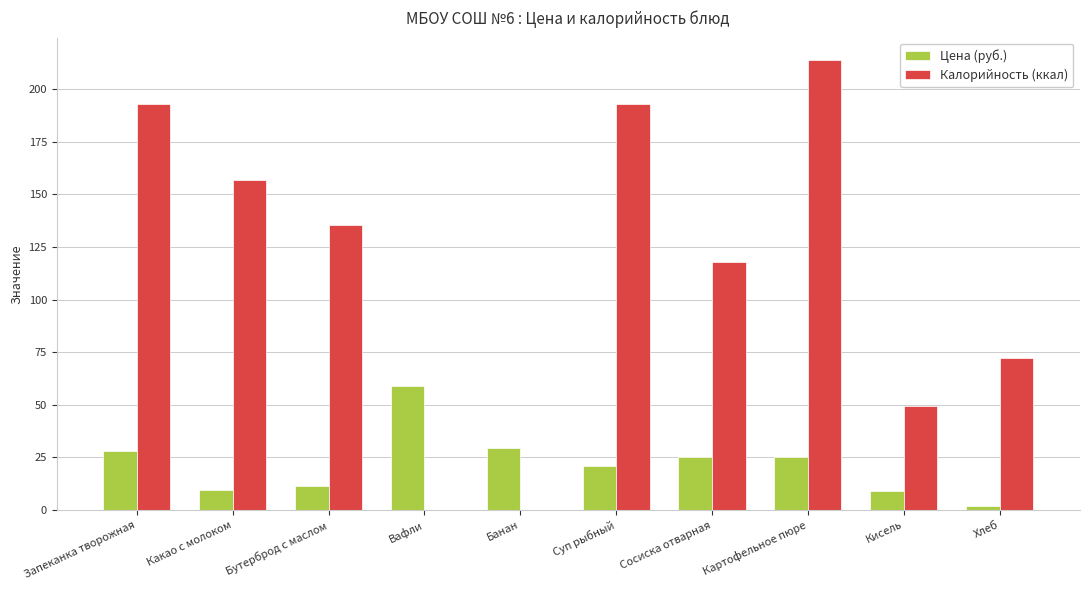

Which series changed the most between Картофельное пюре and Хлеб?

Калорийность (ккал)